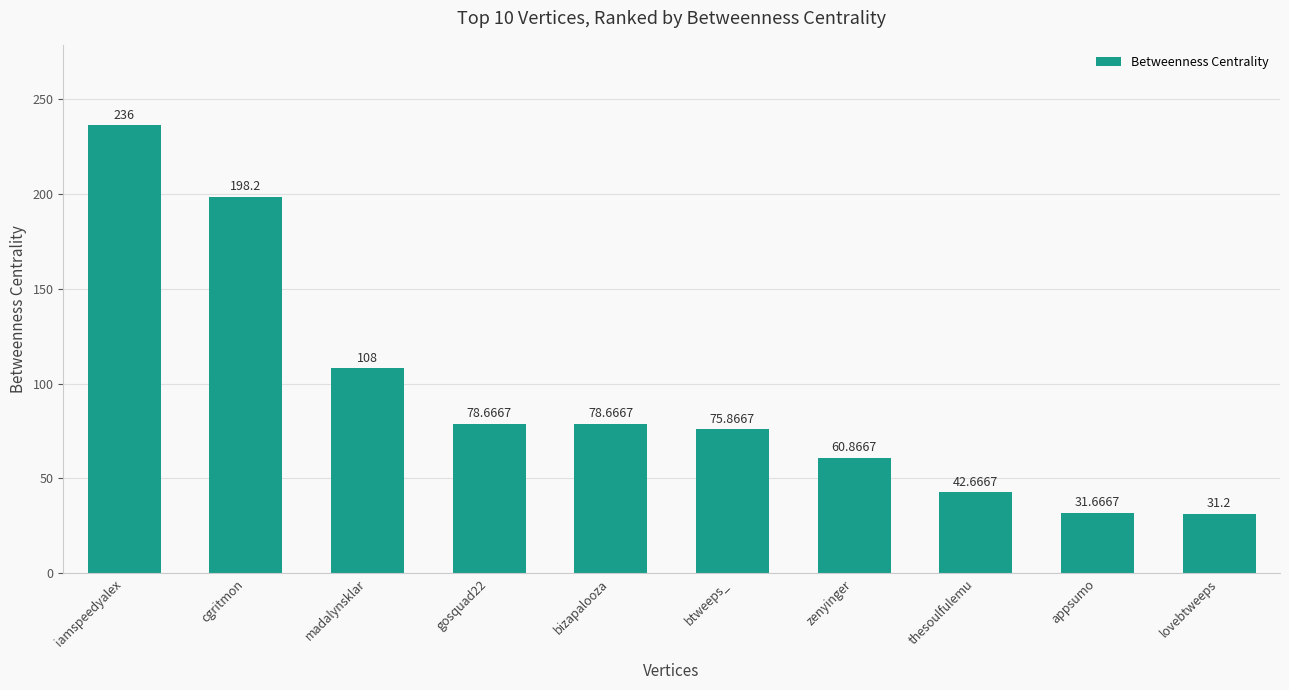

What is the minimum value shown in the chart?

31.2